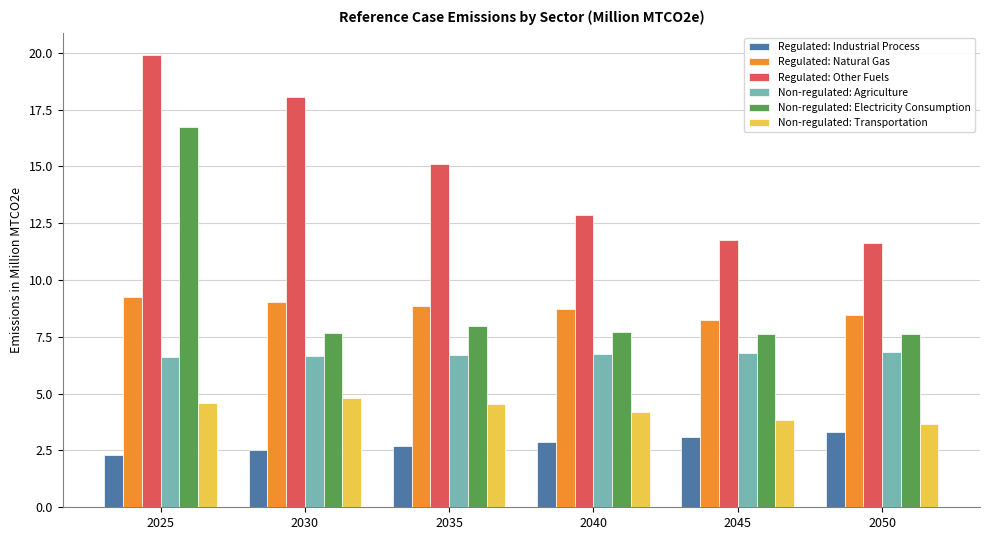

What is the maximum value for Regulated: Natural Gas?

9.2